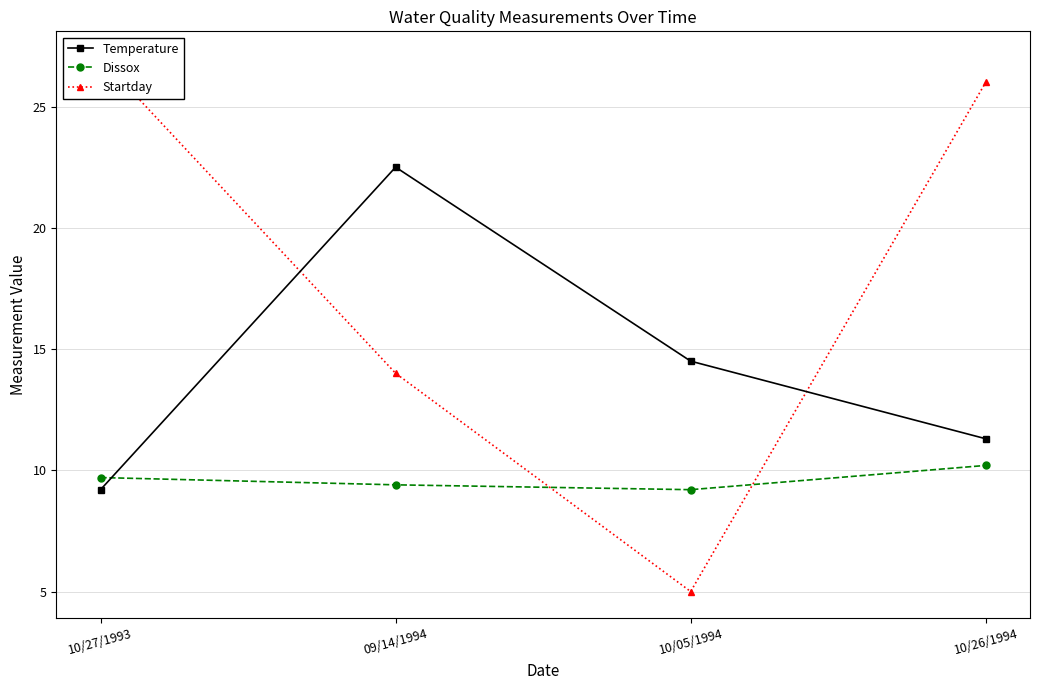

Reading left to right, list all the values displayed in this chart.

Temperature: 9.2	22.5	14.5	11.3
Dissox: 9.7	9.4	9.2	10.2
Startday: 27.0	14.0	5.0	26.0